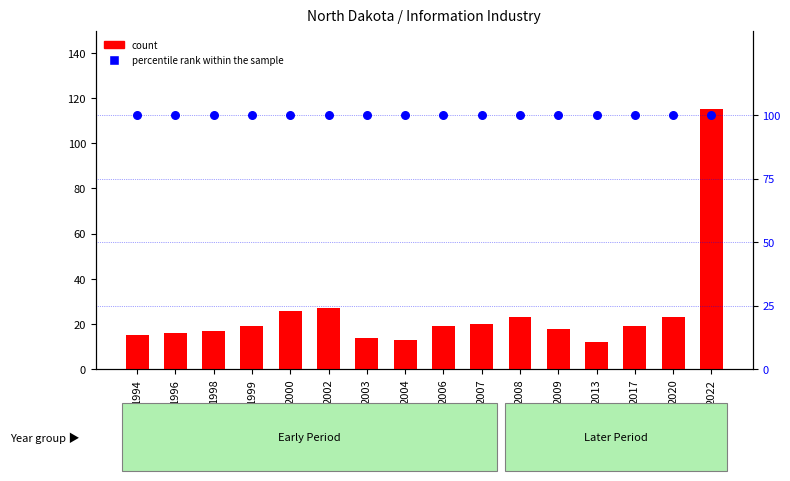

What are all the series names shown in the legend?

count, percentile rank within the sample